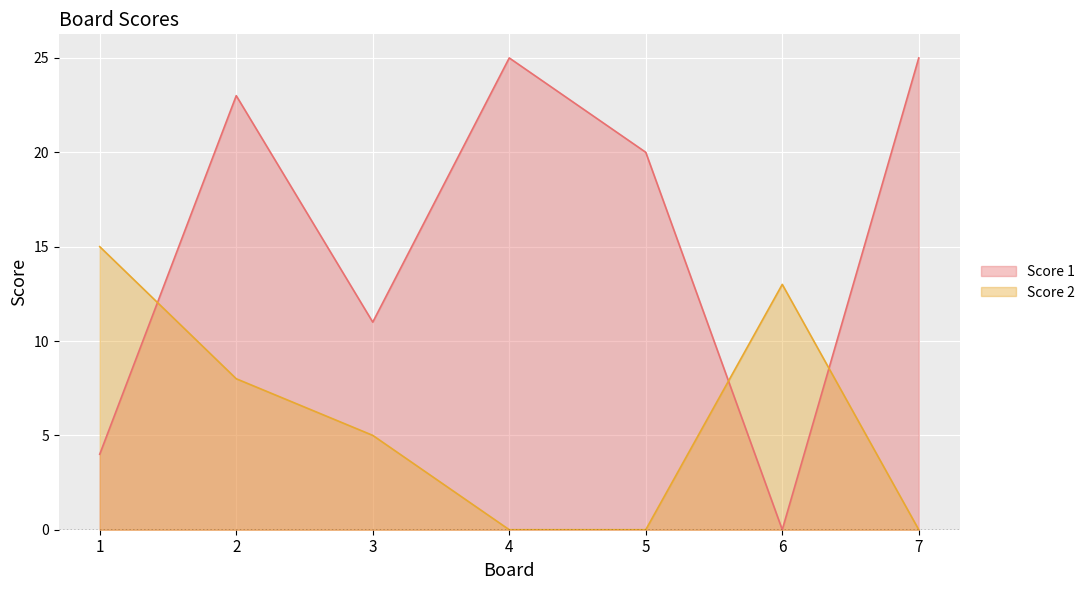

How many lines are shown in the chart?

2